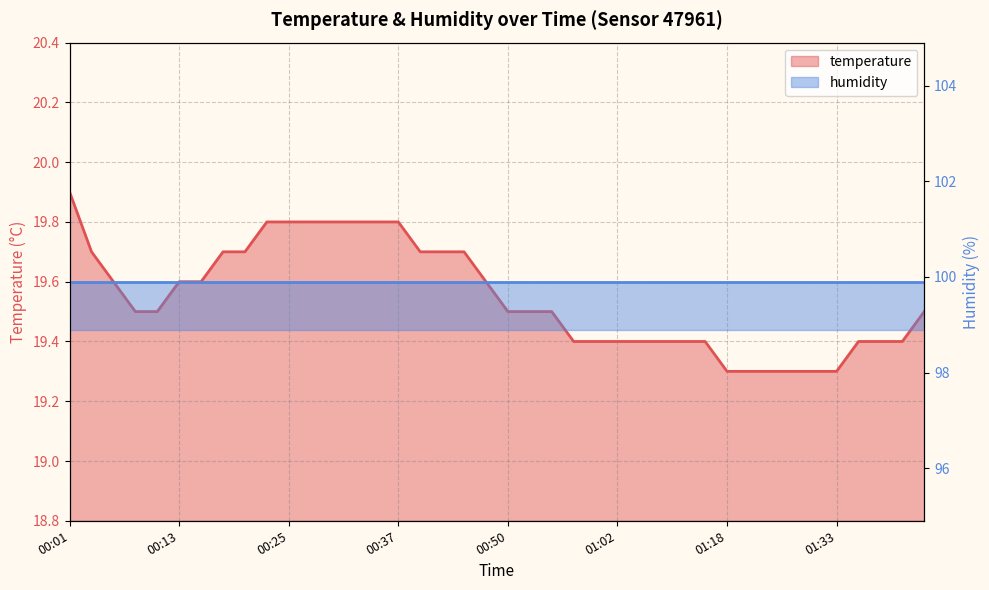

What is the change in value from 01:00 to 01:33?

-0.1